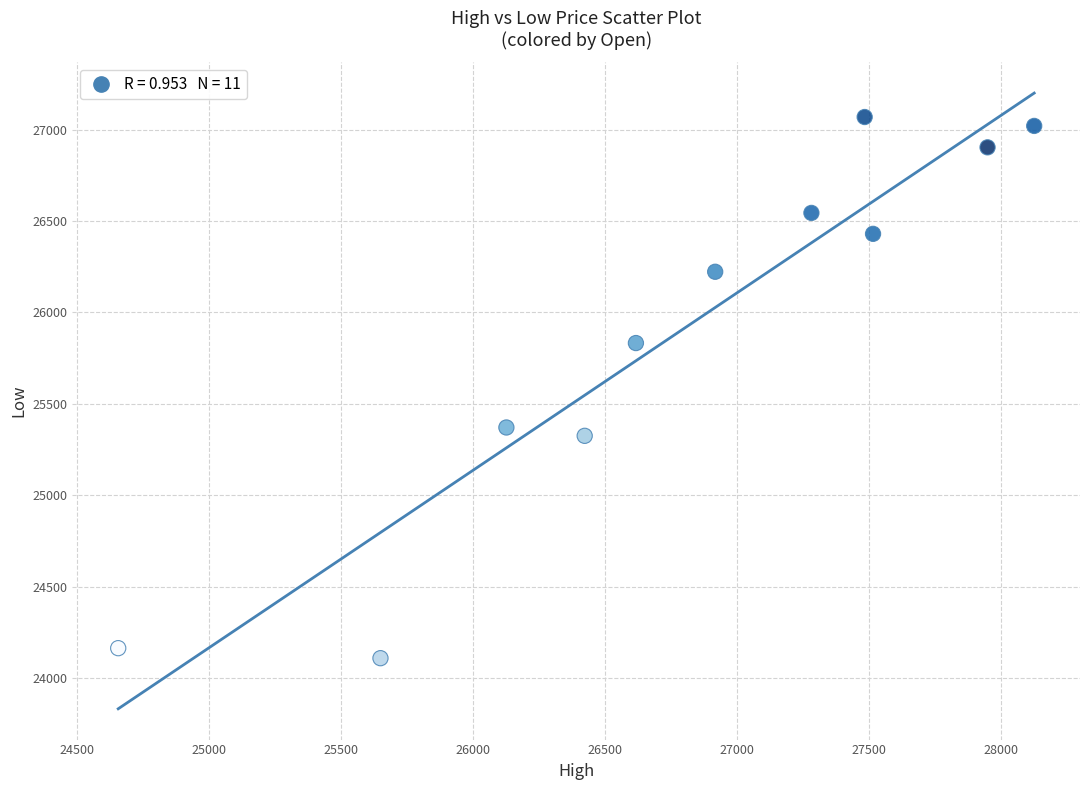

What is the average Y value?

25908.3